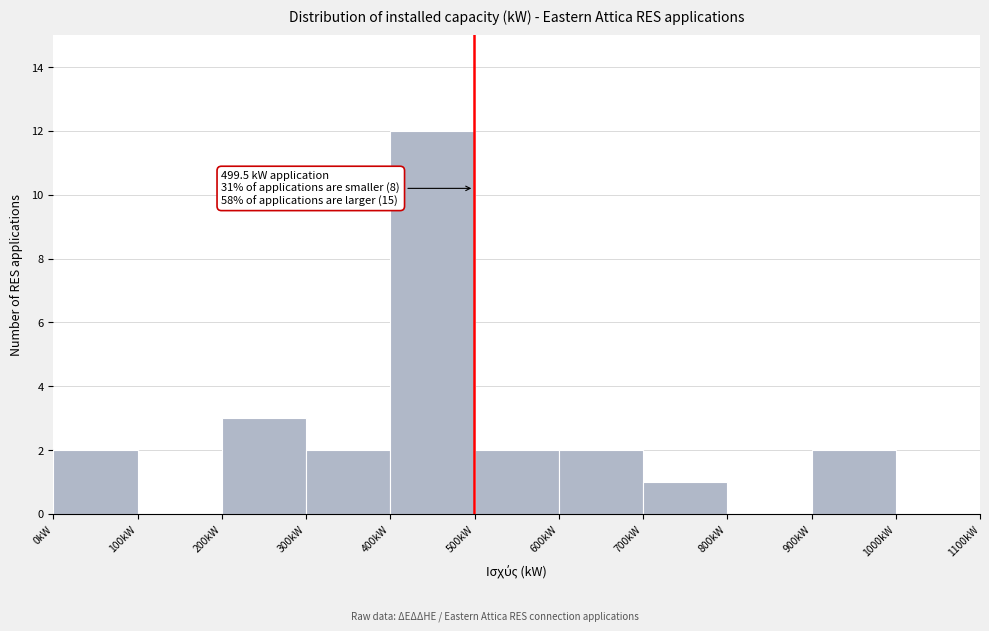

Over which range of the x-axis is the bar tallest?

400 to 500